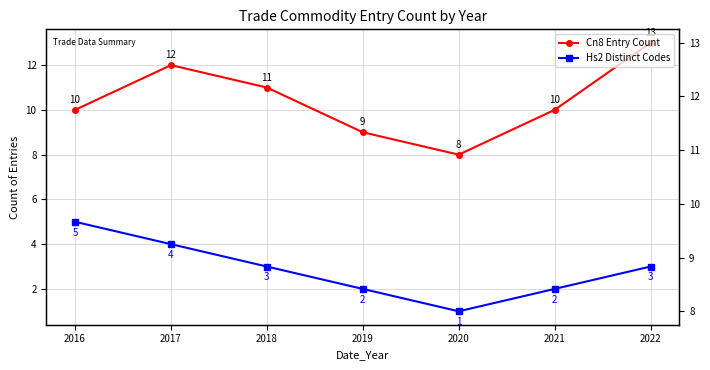

At which category does the chart reach its peak across all series?

2022